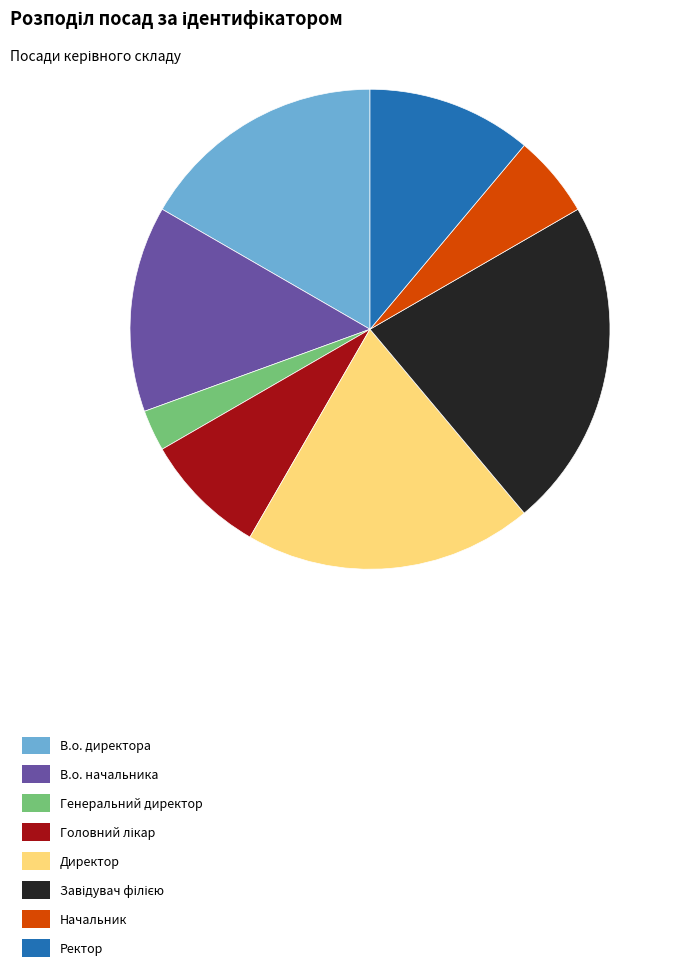

Which category has the smallest portion of the pie?

Генеральний директор